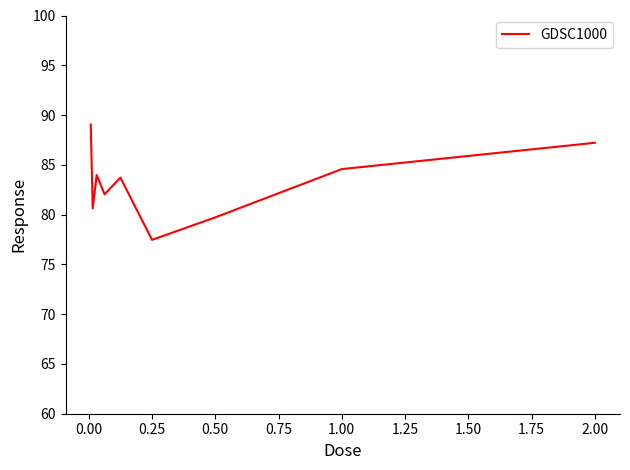

What is the minimum value shown in the chart?

77.5